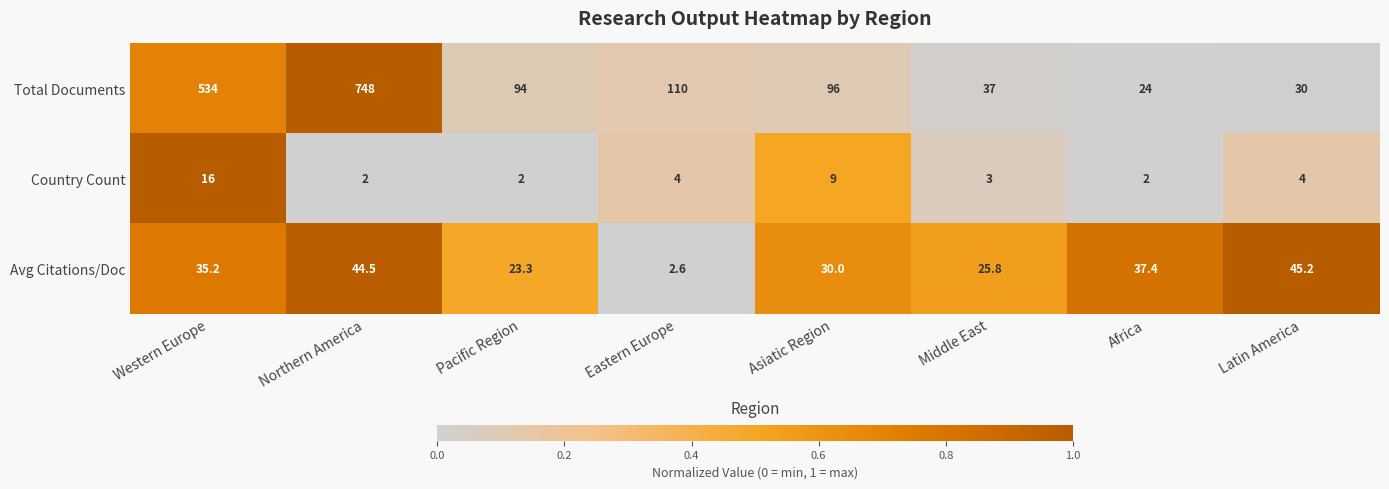

What is the approximate value of Avg Citations/Doc at Eastern Europe?

2.6